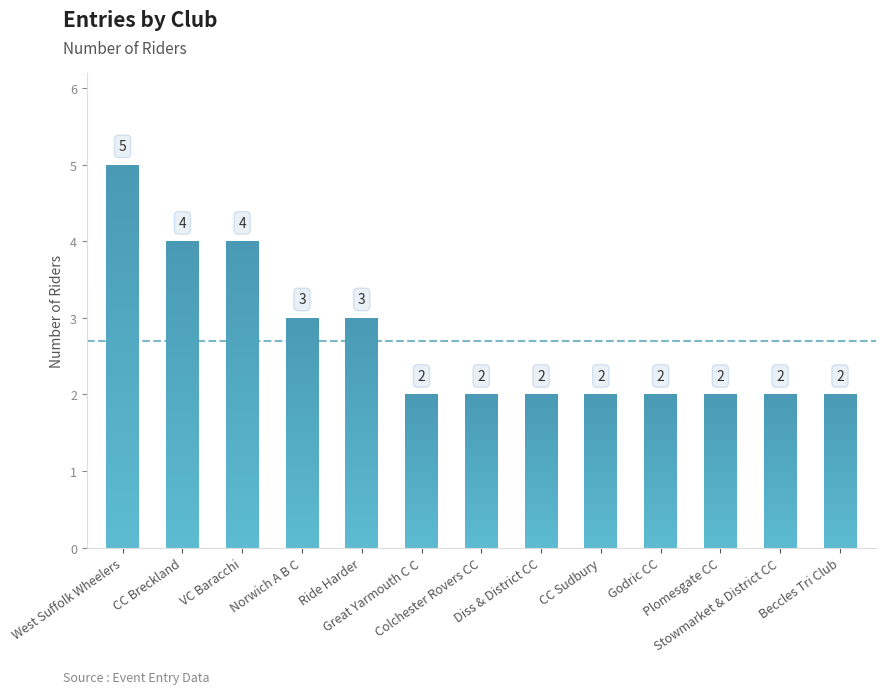

Approximately how many times larger is the value at Plomesgate CC compared to Colchester Rovers CC?

1.0